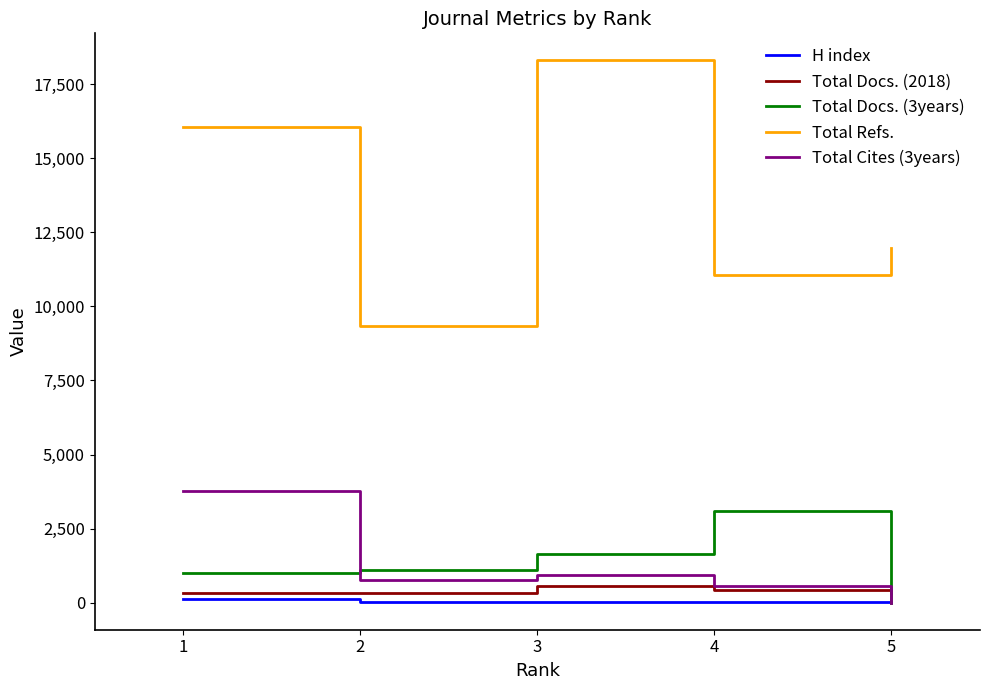

At which label does Total Docs. (3years) reach its peak?

4